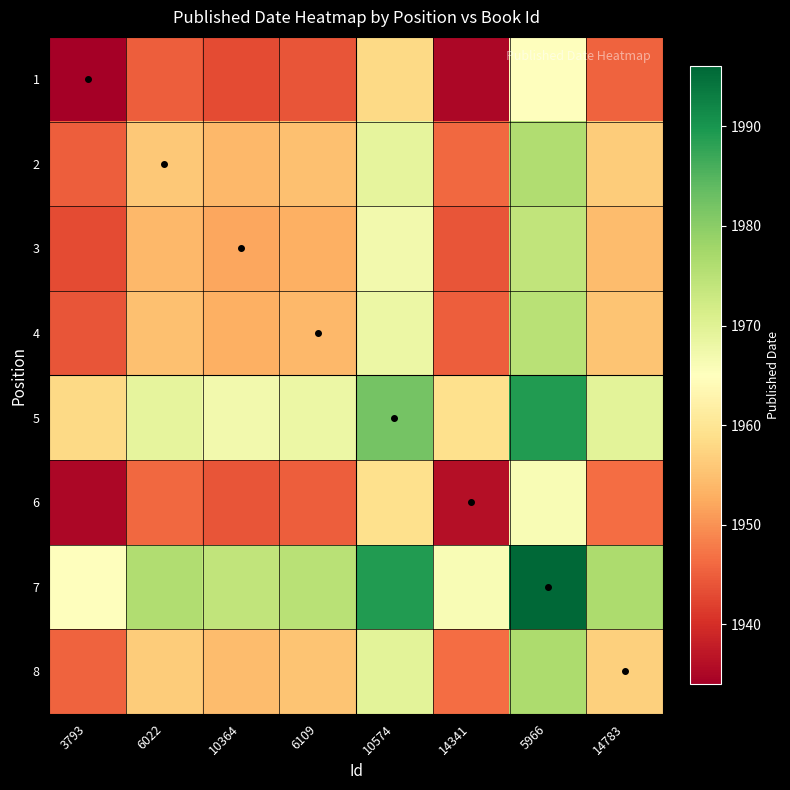

Count the number of data series in this chart.

8